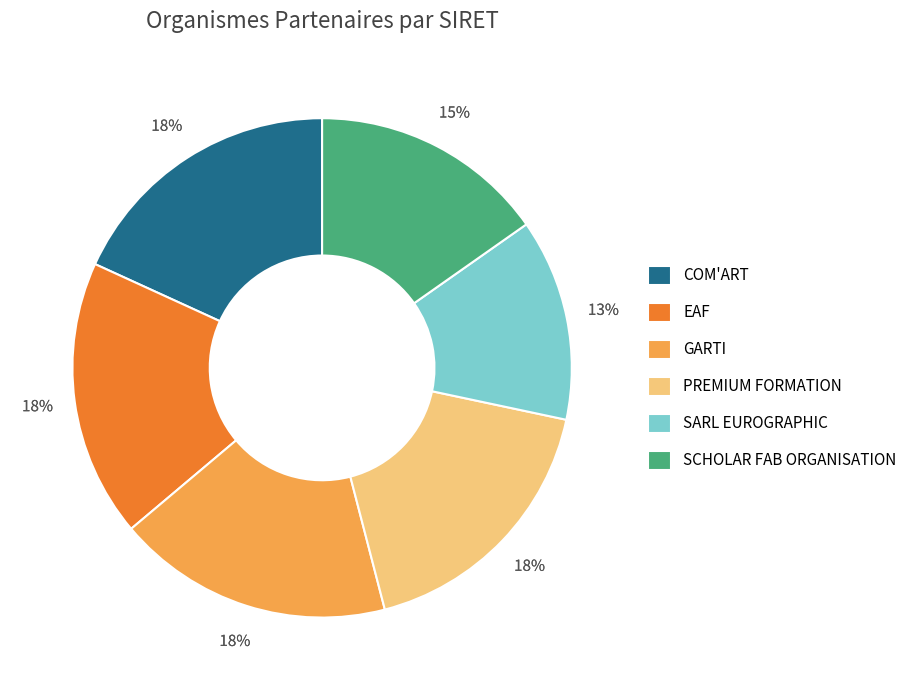

Count the number of slices in the pie.

6